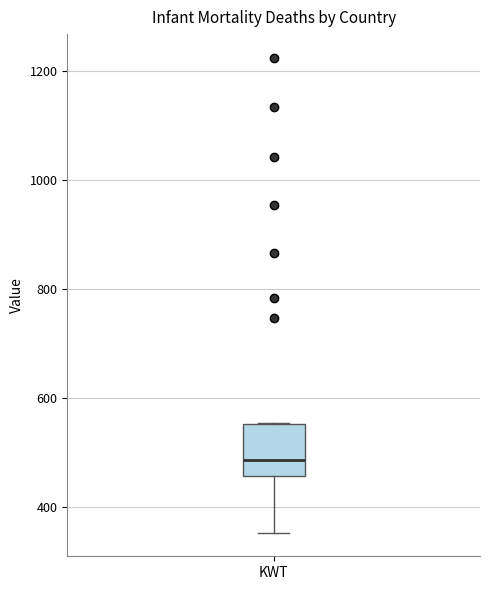

Transcribe this box plot: give where the median line is, the range the box spans, and where the two whiskers end, as read against the y-axis. The values are not printed on the chart, so give them approximately, as read against the axis.

median 480, box 460 to 560, whiskers 360 to 560